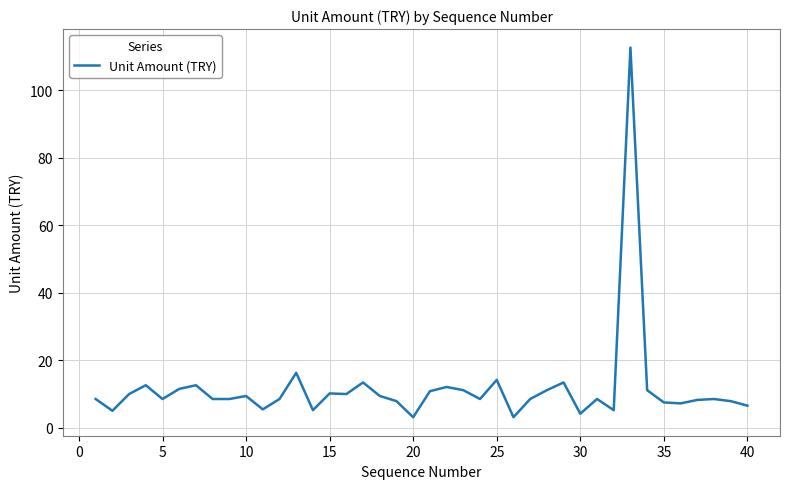

What is the smallest value displayed?

3.1